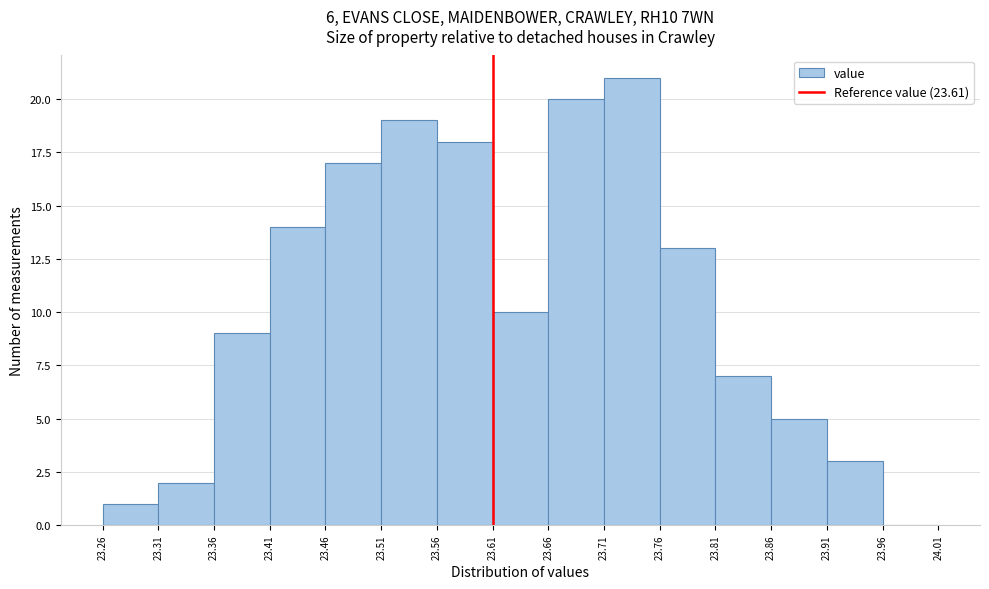

Over which range of the x-axis is the bar tallest?

23.71 to 23.76